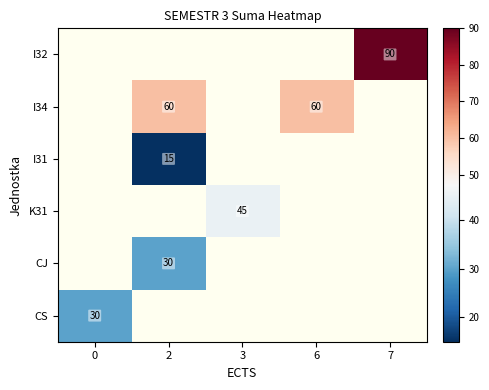

Which has a higher value, 3 or 7?

7